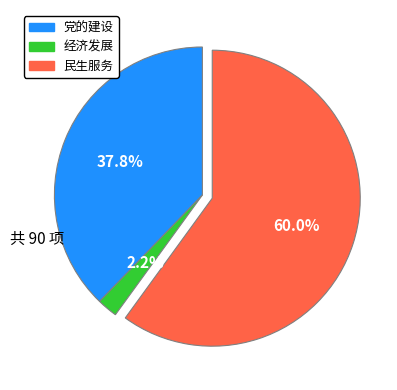

To the nearest percent, what portion does 党的建设 represent?

38%